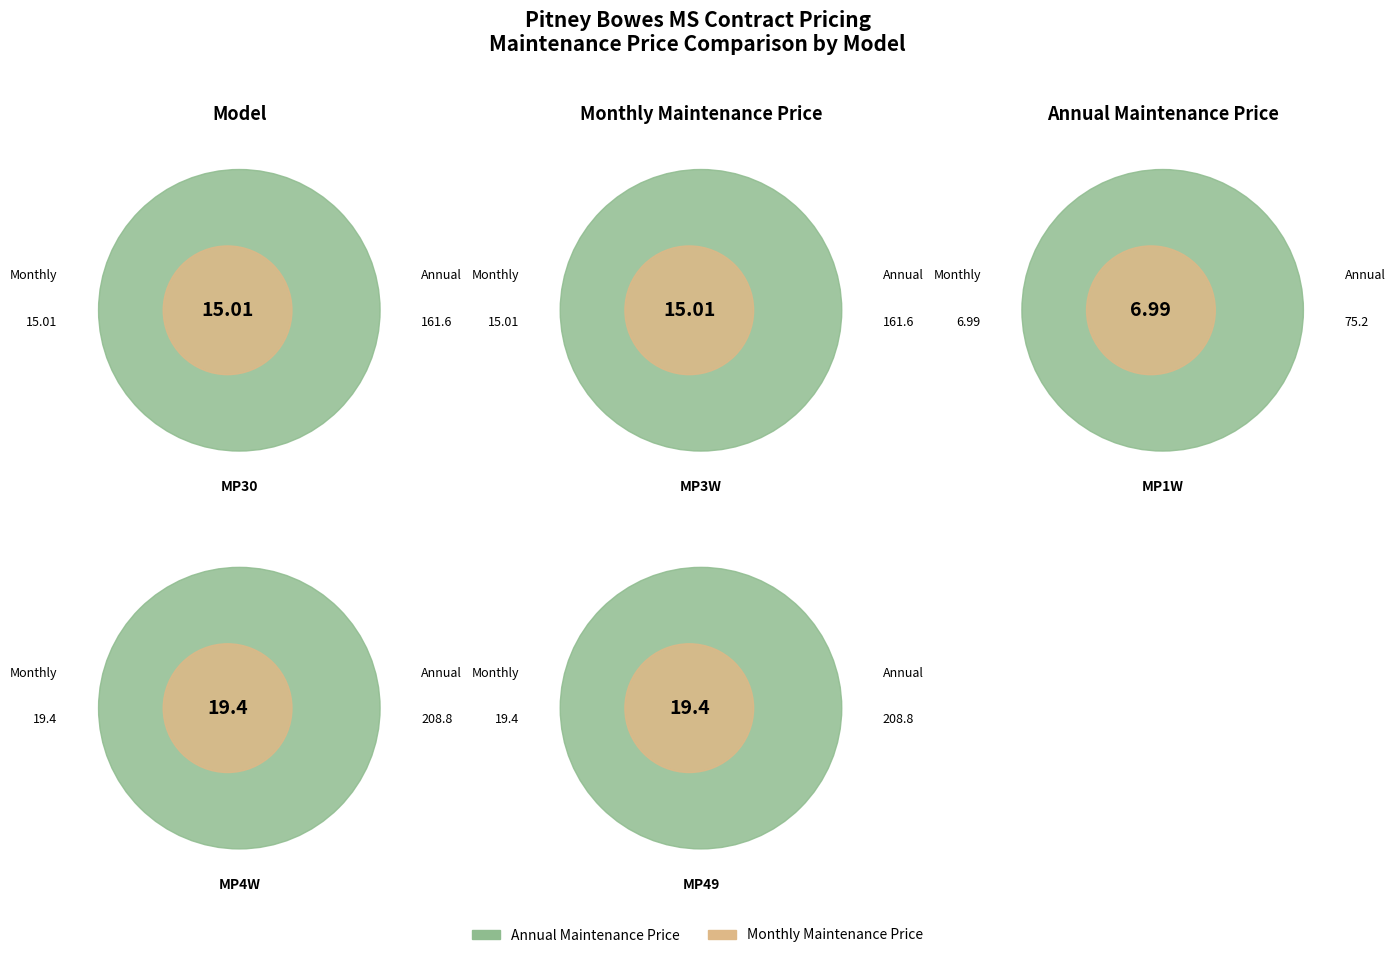

Is MP3W the majority of the pie?

No